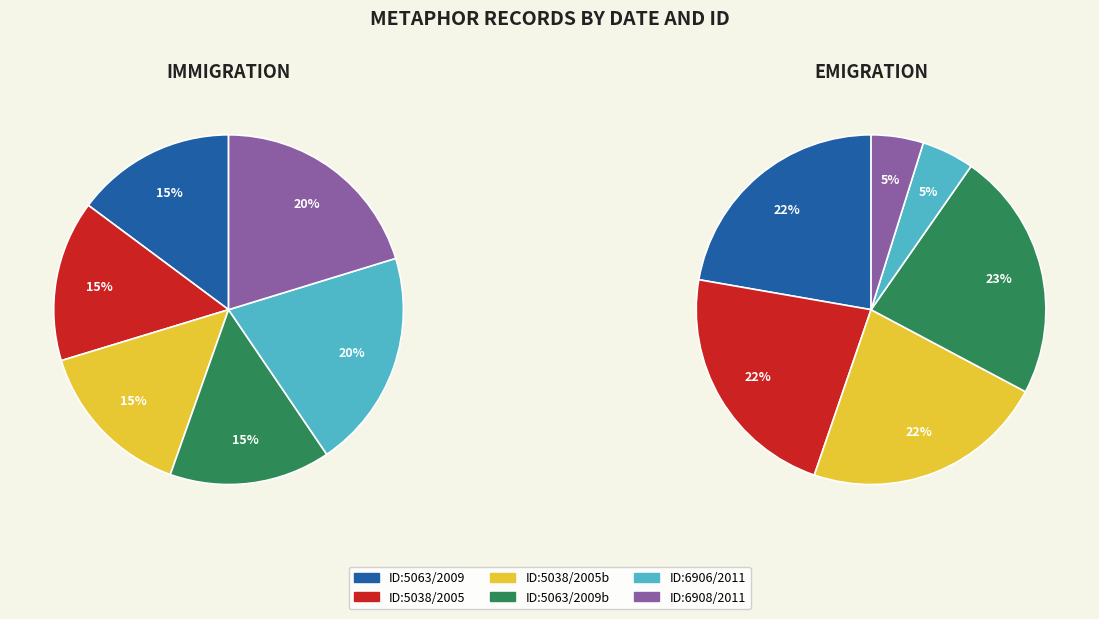

Rank the series by their maximum value, from lowest to highest.

Immigration, Emigration